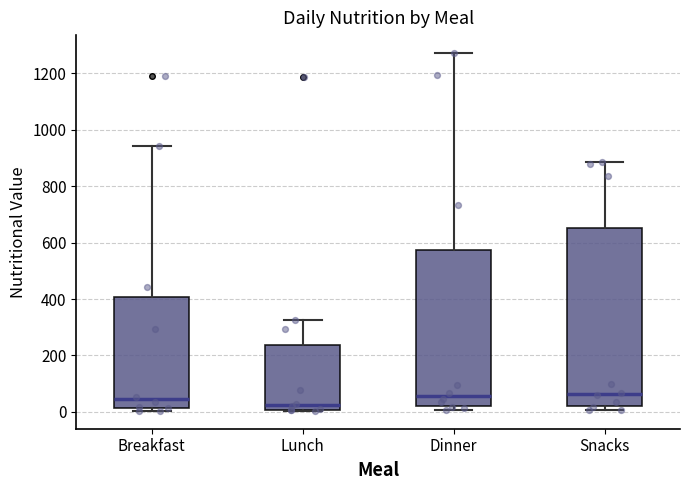

Reading left to right, read every box against the y-axis: the position of its median line, the range the box covers, and the ends of its whiskers. The values are not printed on the chart, so give them approximately, as read against the axis.

Breakfast: median 40, box 20 to 400, whiskers 0 to 940
Lunch: median 20, box 0 to 240, whiskers 0 to 320
Dinner: median 60, box 20 to 580, whiskers 0 to 1280
Snacks: median 60, box 20 to 660, whiskers 0 to 880